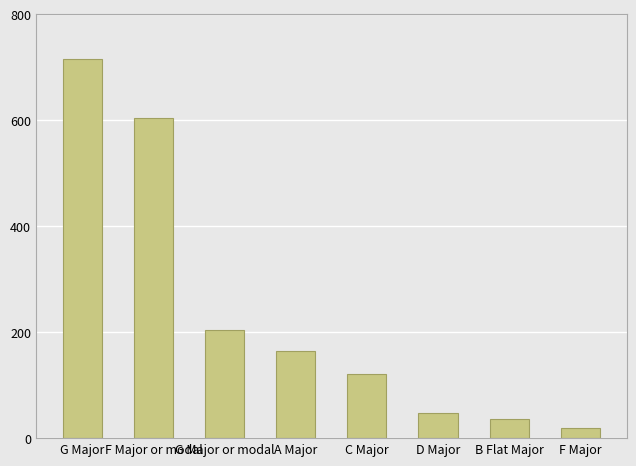

What is the sum of the values at F Major or modal and F Major?

624